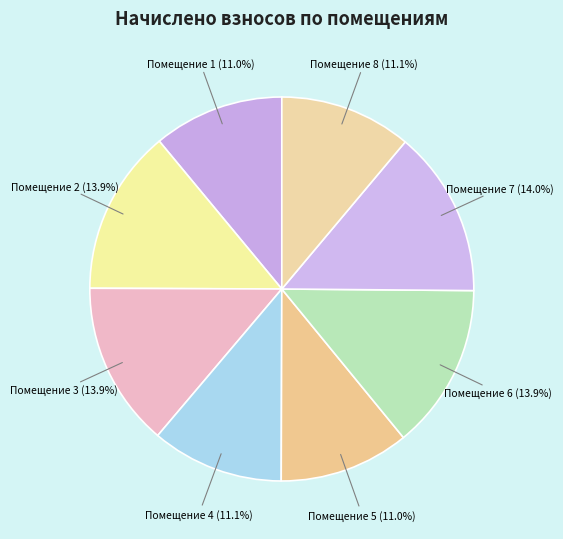

Is there a majority slice in this chart?

No